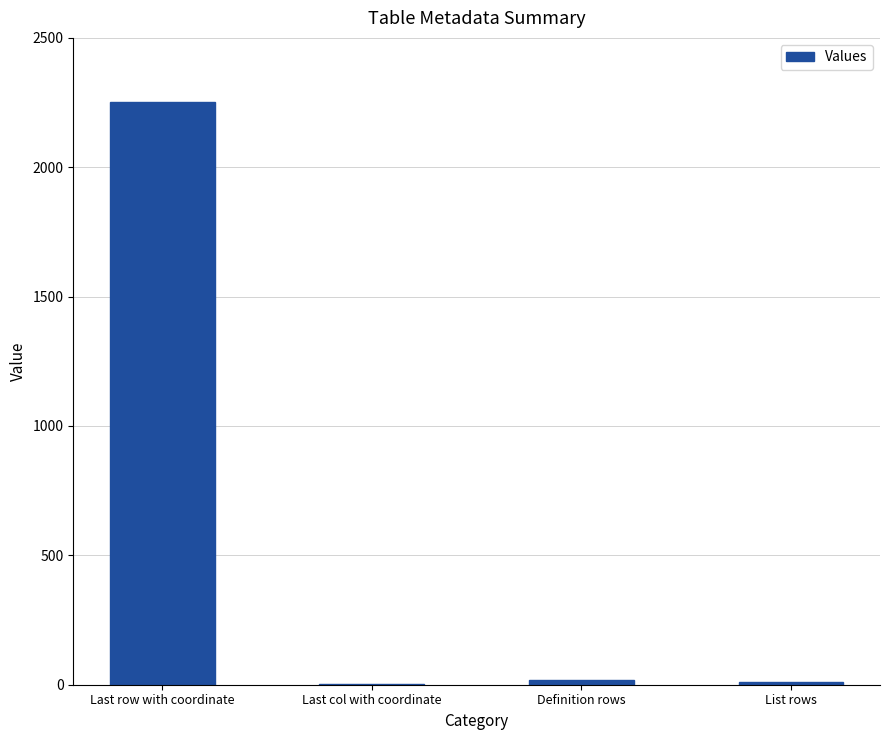

What is the maximum value shown in the chart?

2252